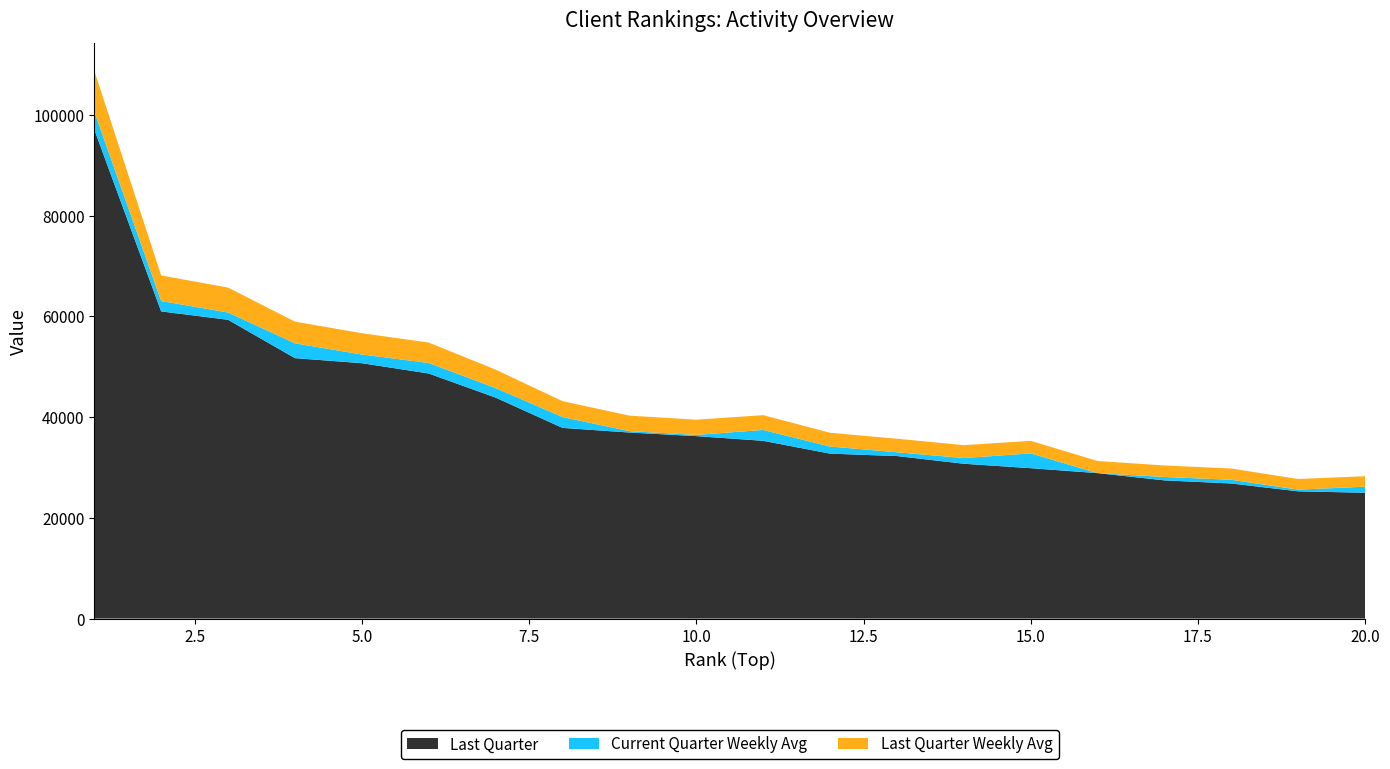

Reading left to right, extract all data points from this chart.

Last Quarter: 97137.0	61005.0	59342.0	51724.0	50721.0	48673.0	43886.0	37871.0	36951.0	36240.0	35305.0	32759.0	32279.0	30749.0	29872.0	28885.0	27448.0	26829.0	25271.0	24992.0
Current Quarter Weekly Avg: 3589.5	2063.0	1451.5	2944.5	1729.0	2091.0	1899.5	2156.5	273.5	240.0	2155.5	1415.5	752.0	1133.0	2939.0	0.0	675.0	738.0	342.0	1204.0
Last Quarter Weekly Avg: 8095.0	5083.8	4945.2	4310.3	4226.8	4056.1	3657.2	3155.9	3079.2	3020.0	2942.1	2729.9	2689.9	2562.4	2489.3	2407.1	2287.3	2235.8	2105.9	2082.7